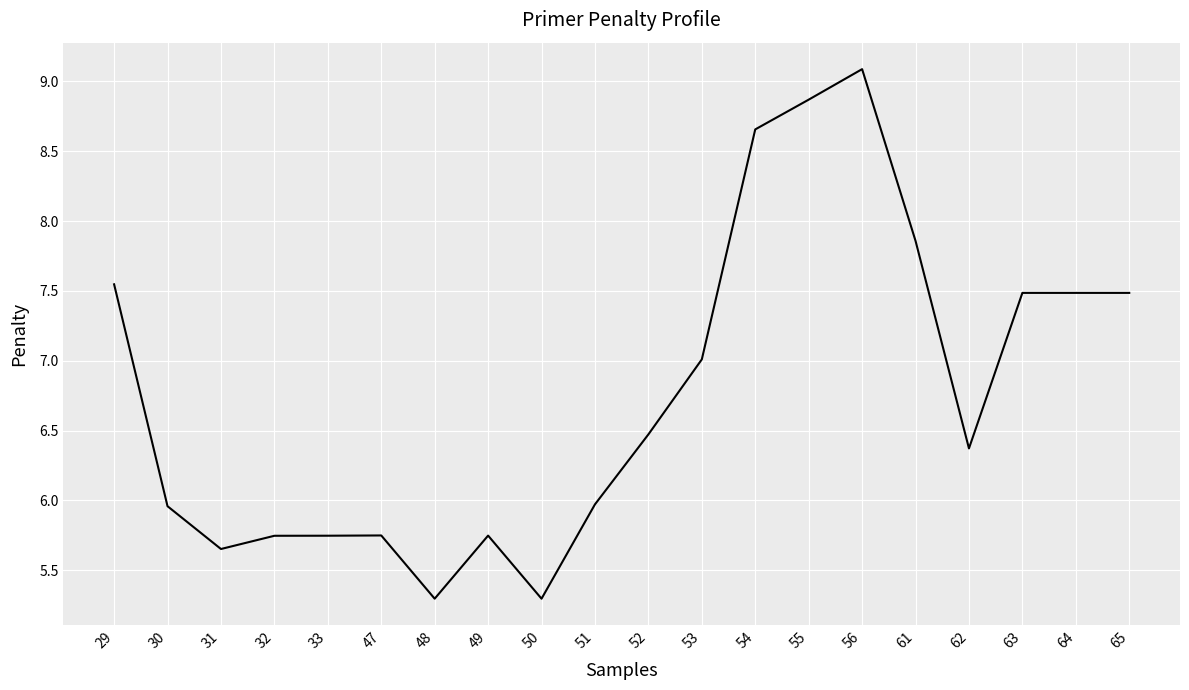

Between 65 and 33, which is larger?

65